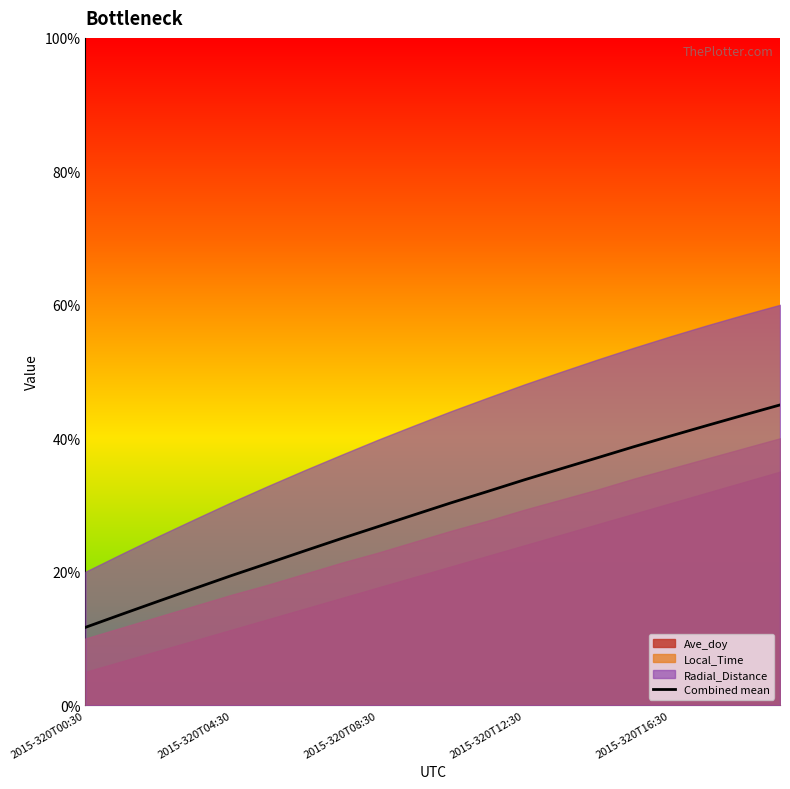

True or false: there are more than 0 points higher than both neighbors.

False